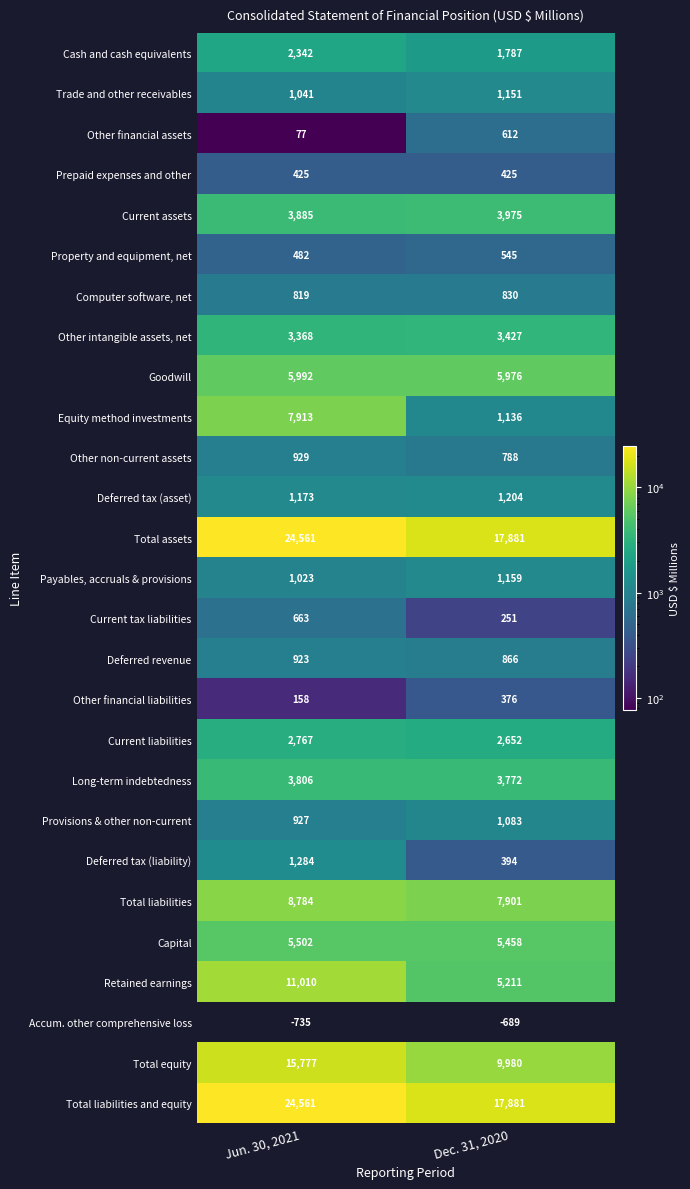

Rank the categories by Current liabilities value from lowest to highest.

Dec. 31, 2020, Jun. 30, 2021